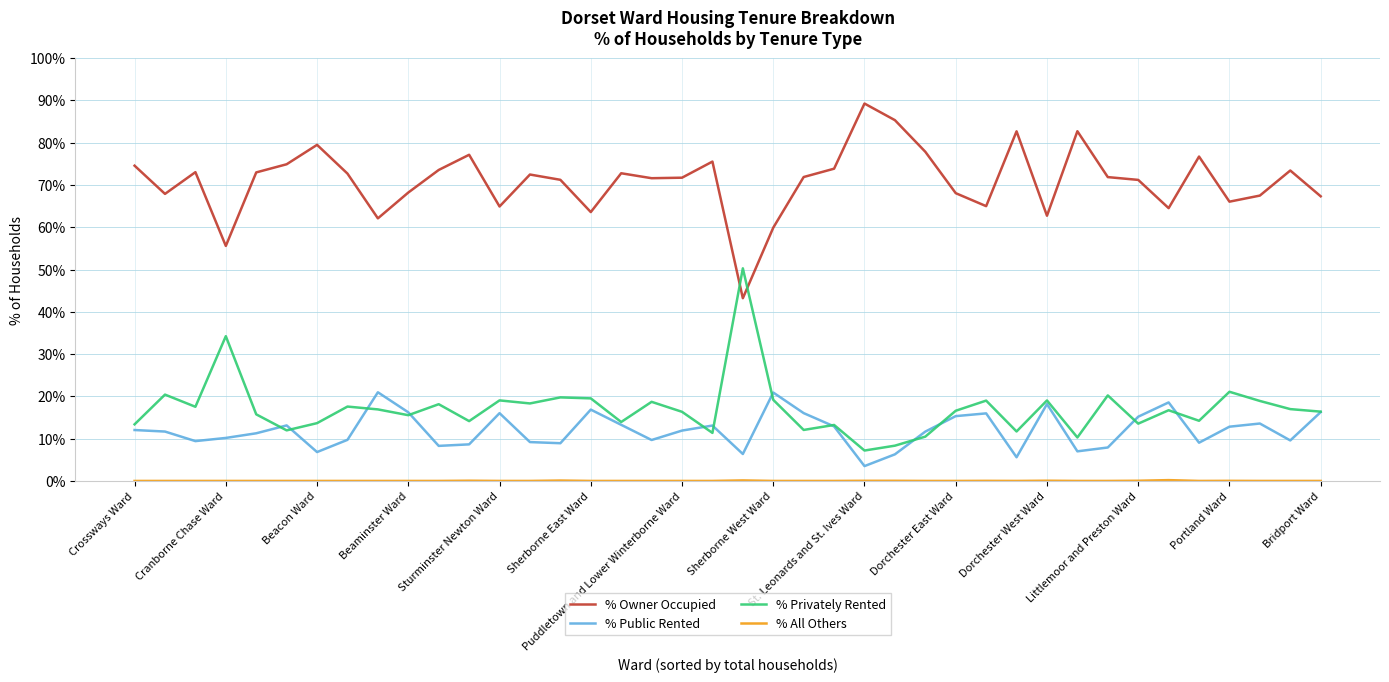

Which series has the largest total across all categories?

% Owner Occupied